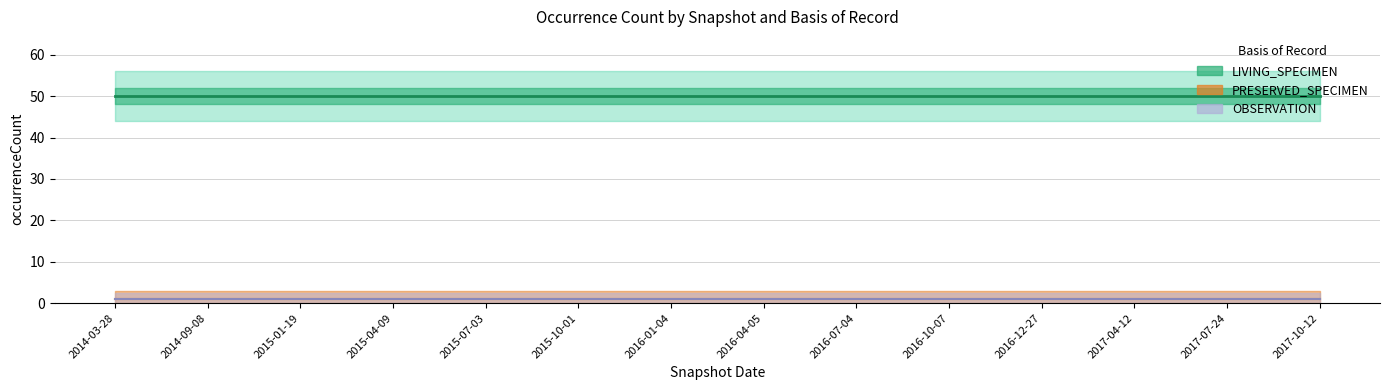

True or false: LIVING_SPECIMEN has more than 1 points higher than both neighbors.

False